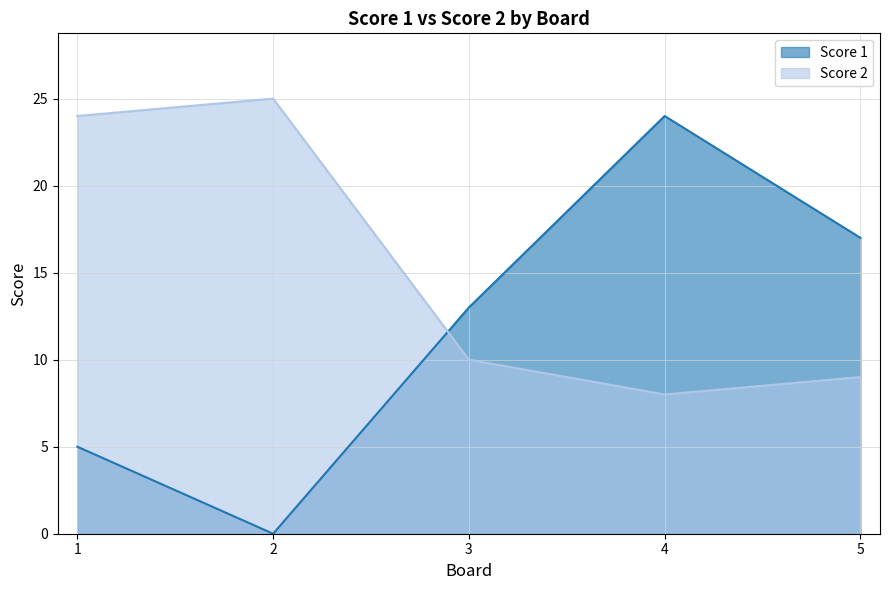

What is the difference between the Score 2 values at 4 and 5?

1